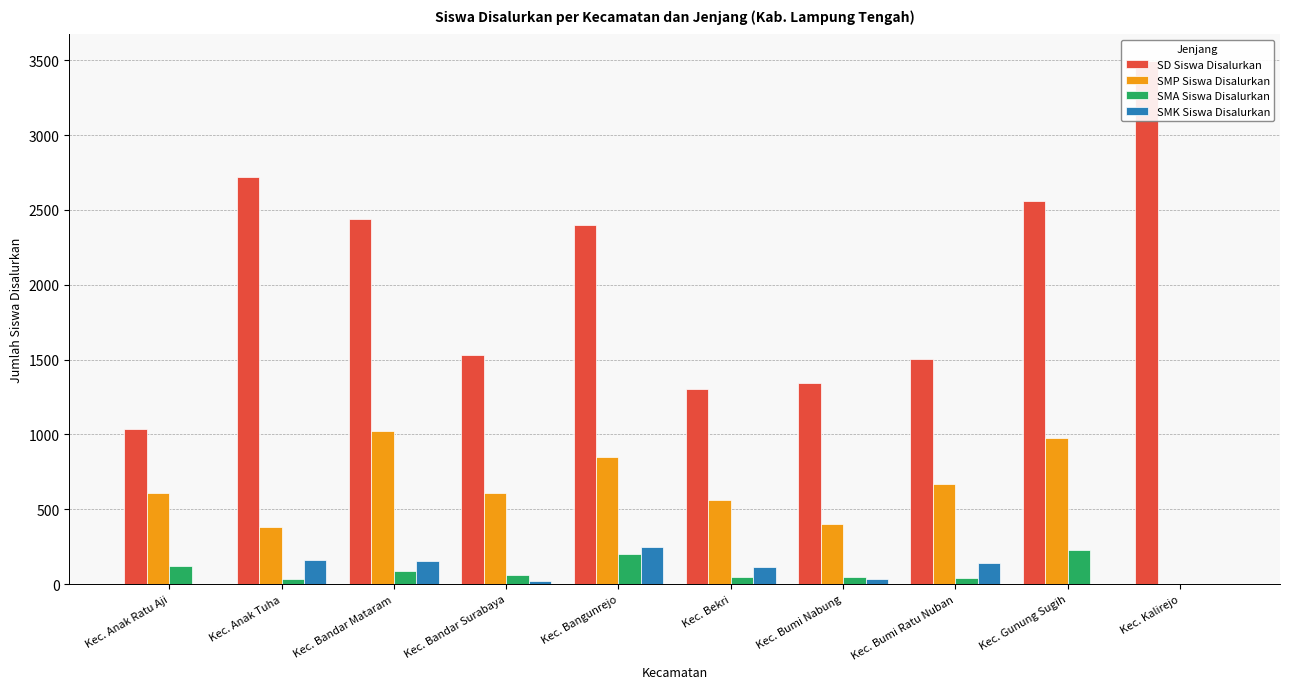

Reading left to right, extract all data points from this chart.

SD Siswa Disalurkan: Kec. Anak Ratu Aji=1035	Kec. Anak Tuha=2717	Kec. Bandar Mataram=2436	Kec. Bandar Surabaya=1528	Kec. Bangunrejo=2400	Kec. Bekri=1302	Kec. Bumi Nabung=1343	Kec. Bumi Ratu Nuban=1505	Kec. Gunung Sugih=2559	Kec. Kalirejo=3497
SMP Siswa Disalurkan: Kec. Anak Ratu Aji=610	Kec. Anak Tuha=384	Kec. Bandar Mataram=1021	Kec. Bandar Surabaya=611	Kec. Bangunrejo=851	Kec. Bekri=560	Kec. Bumi Nabung=400	Kec. Bumi Ratu Nuban=668	Kec. Gunung Sugih=977	Kec. Kalirejo=0
SMA Siswa Disalurkan: Kec. Anak Ratu Aji=122	Kec. Anak Tuha=33	Kec. Bandar Mataram=91	Kec. Bandar Surabaya=58	Kec. Bangunrejo=200	Kec. Bekri=47	Kec. Bumi Nabung=47	Kec. Bumi Ratu Nuban=44	Kec. Gunung Sugih=228	Kec. Kalirejo=0
SMK Siswa Disalurkan: Kec. Anak Ratu Aji=0	Kec. Anak Tuha=159	Kec. Bandar Mataram=157	Kec. Bandar Surabaya=24	Kec. Bangunrejo=245	Kec. Bekri=115	Kec. Bumi Nabung=33	Kec. Bumi Ratu Nuban=138	Kec. Gunung Sugih=0	Kec. Kalirejo=0